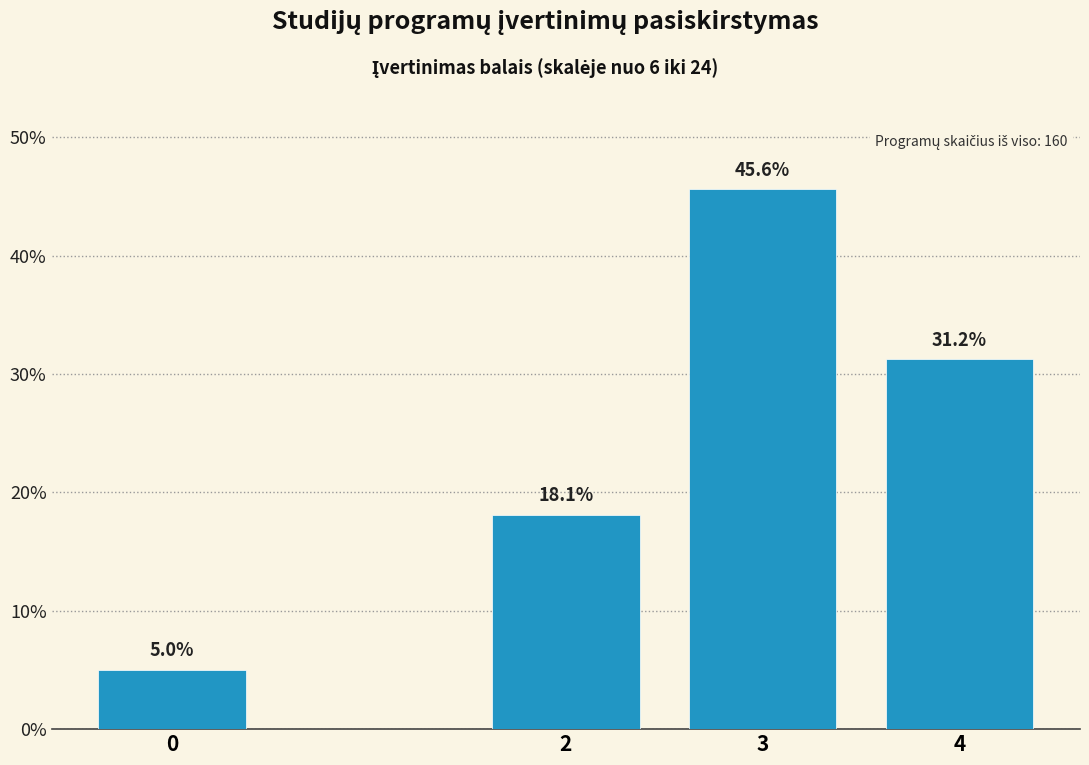

What is the difference between the values at 2 and 3?

27.5